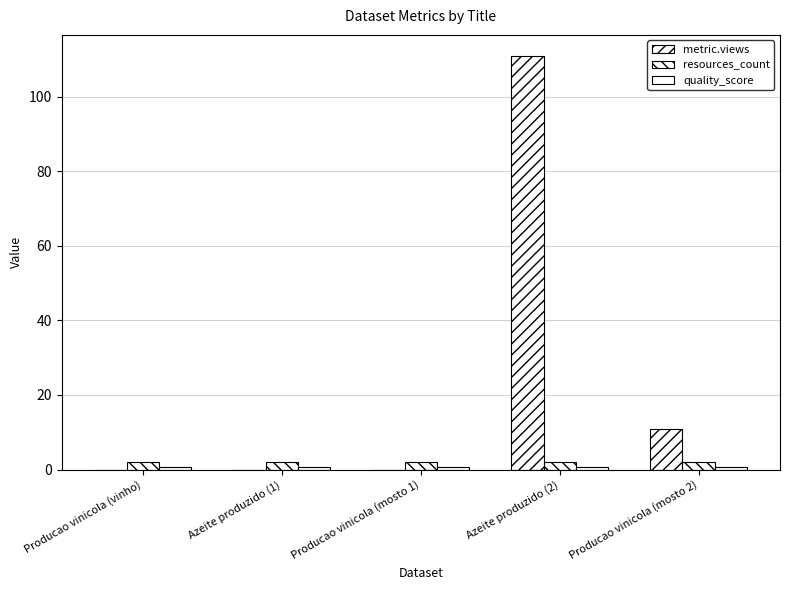

Is the value of quality_score at Azeite produzido (1) greater than the value of metric.views at Azeite produzido (2)?

No